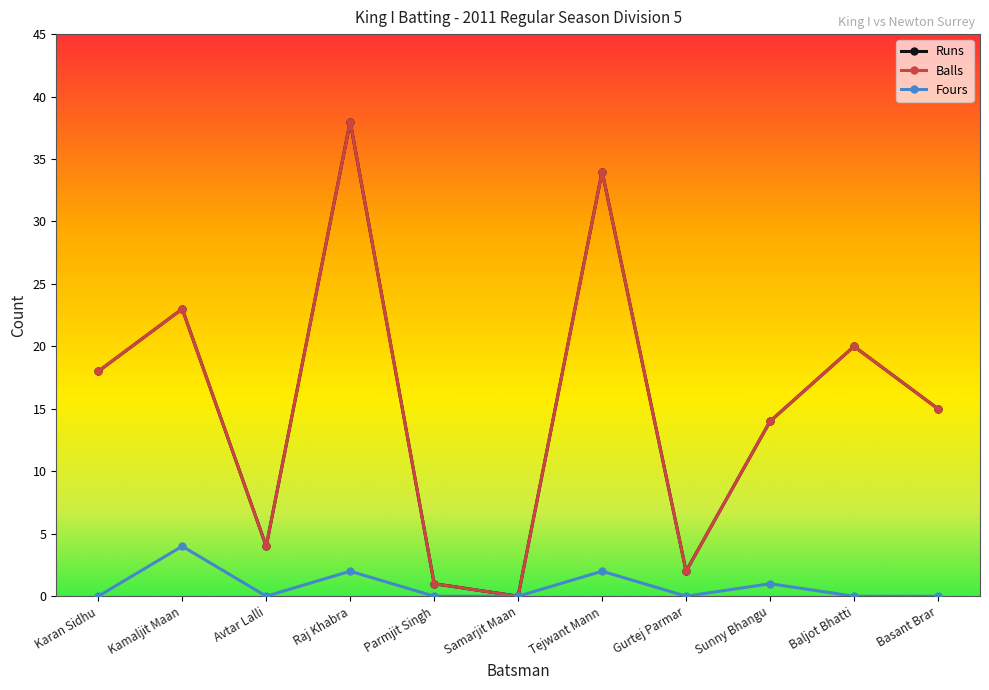

True or false: Fours and Balls cross at least once.

False